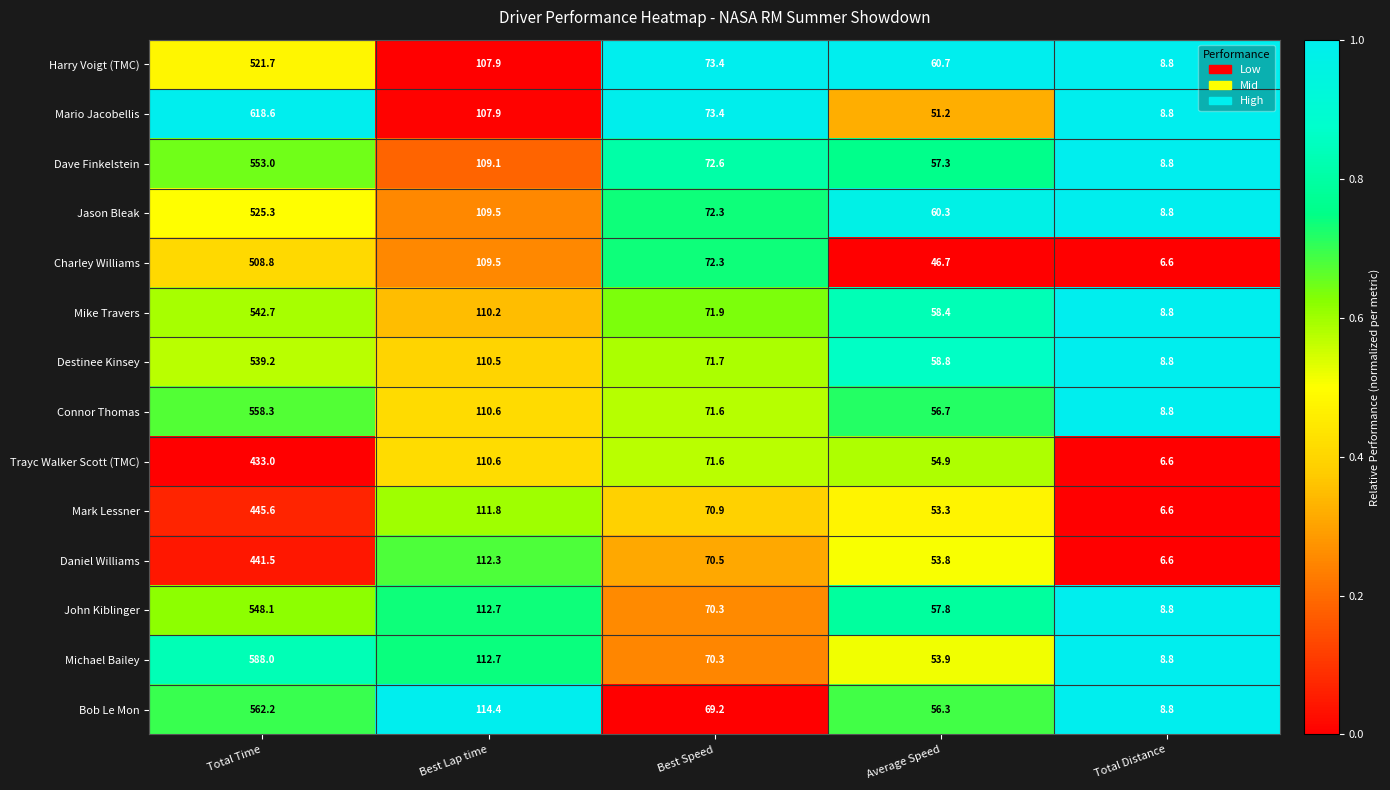

Which series has the largest total across all categories?

Mario Jacobellis